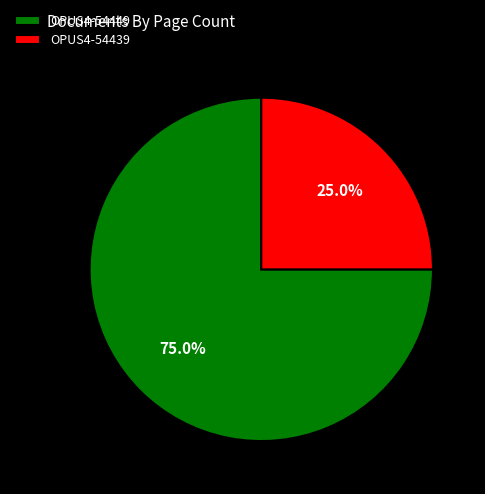

Is it true that OPUS4-54439 is 25% of the pie?

True